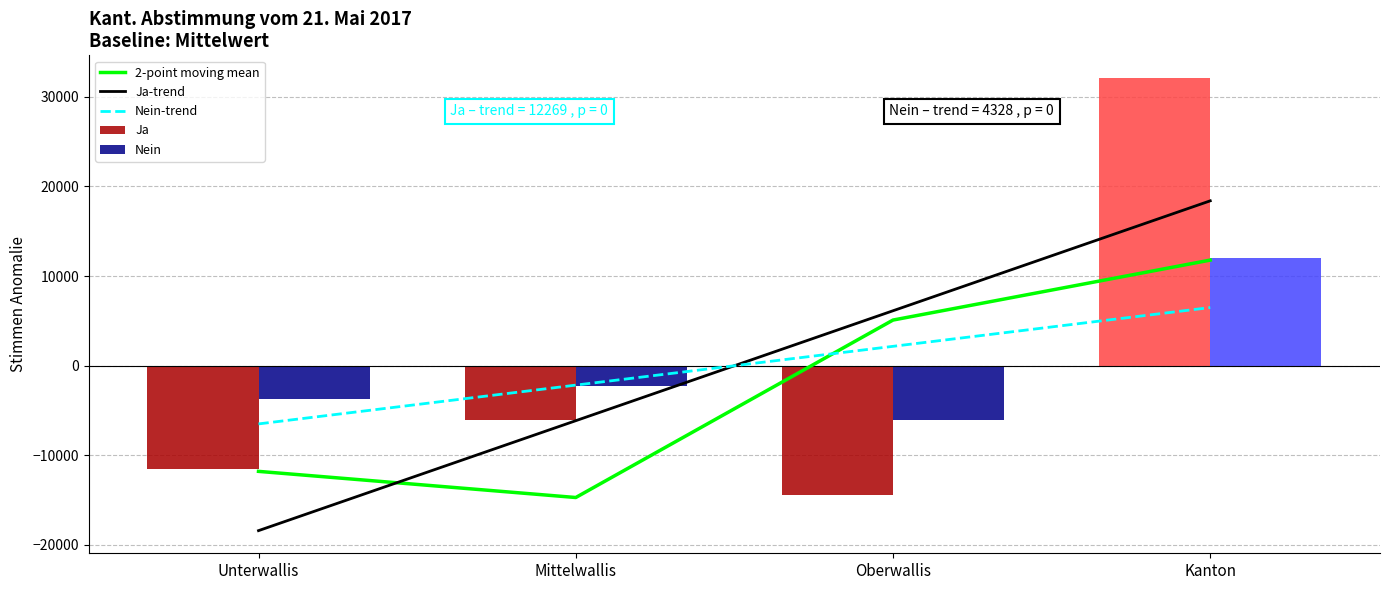

What position from the right is Kanton?

1